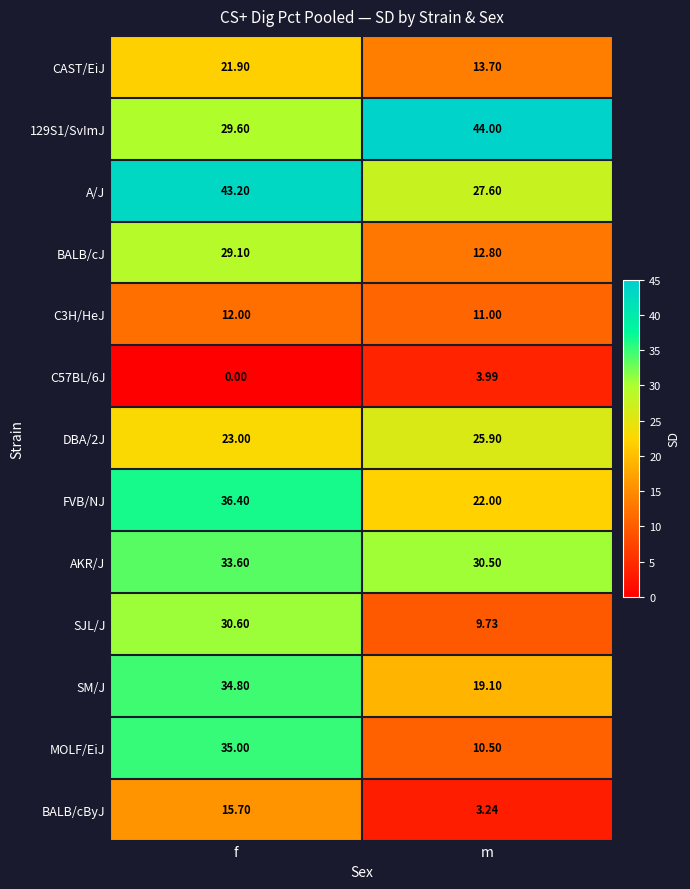

List the labels in order of FVB/NJ value, smallest first.

m, f